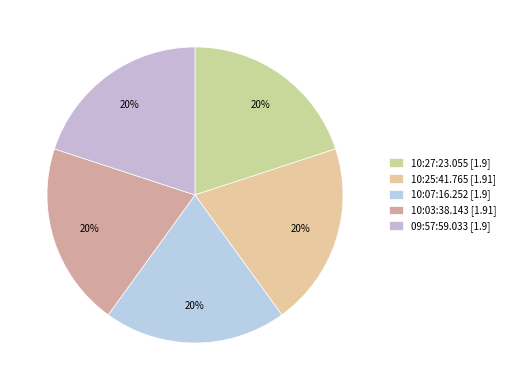

How many slices are in this pie chart?

5